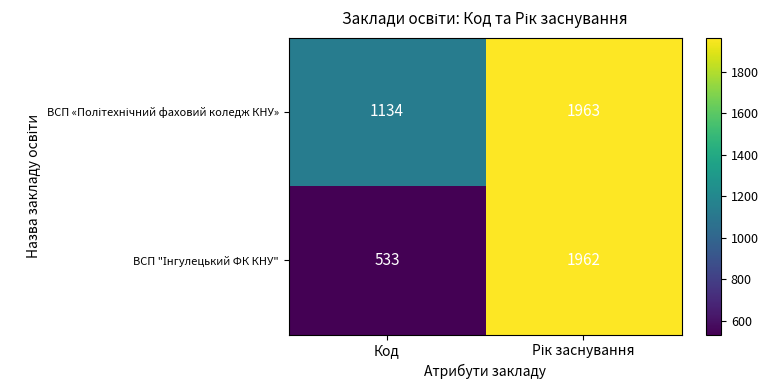

What is the total value across all series at Код?

1667